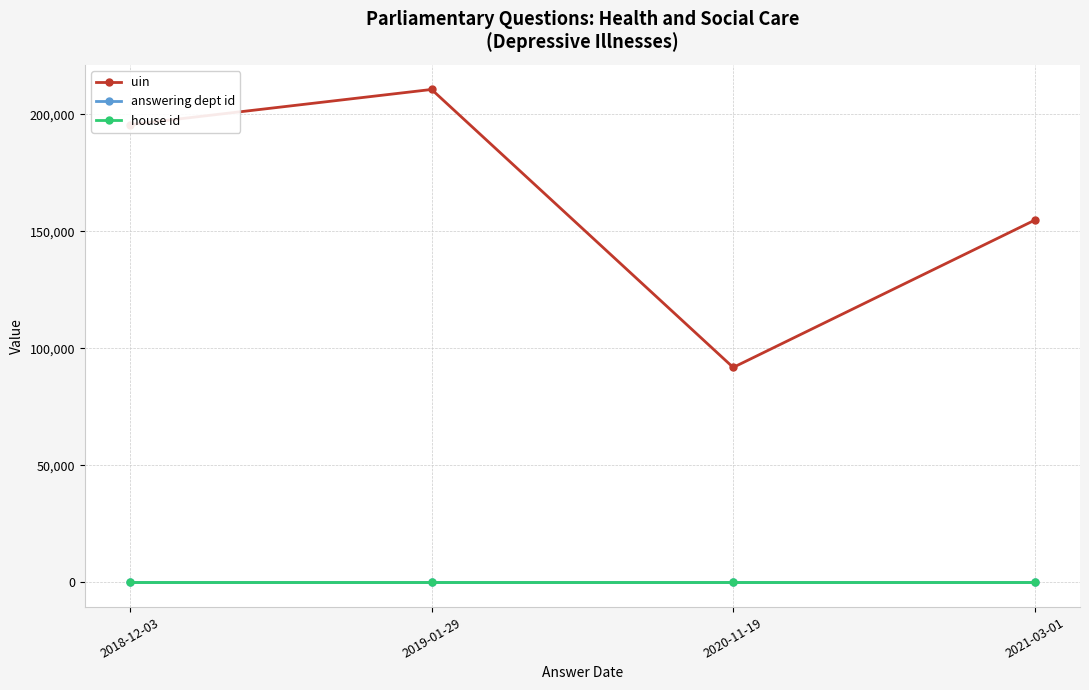

Which series has the largest total across all categories?

uin